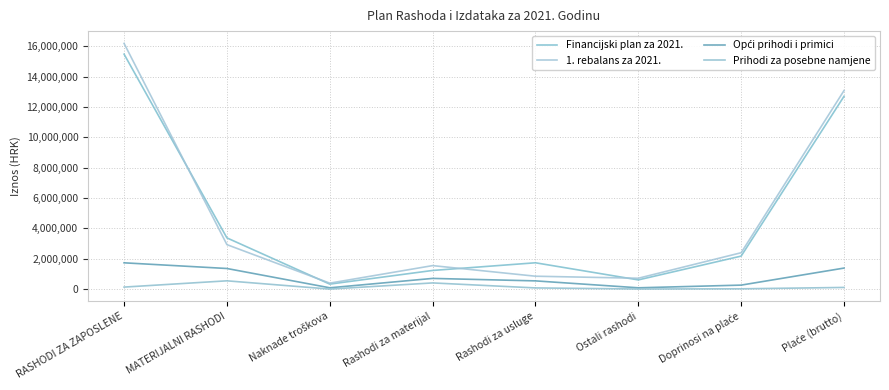

Does the chart display data point markers on the line(s)?

No